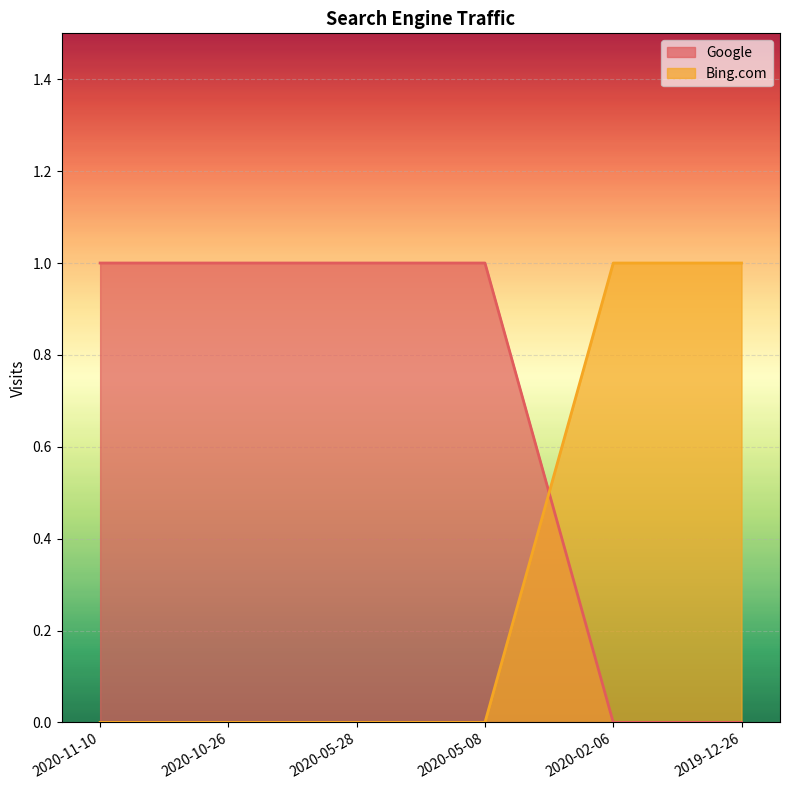

Does the chart display data point markers on the line(s)?

No